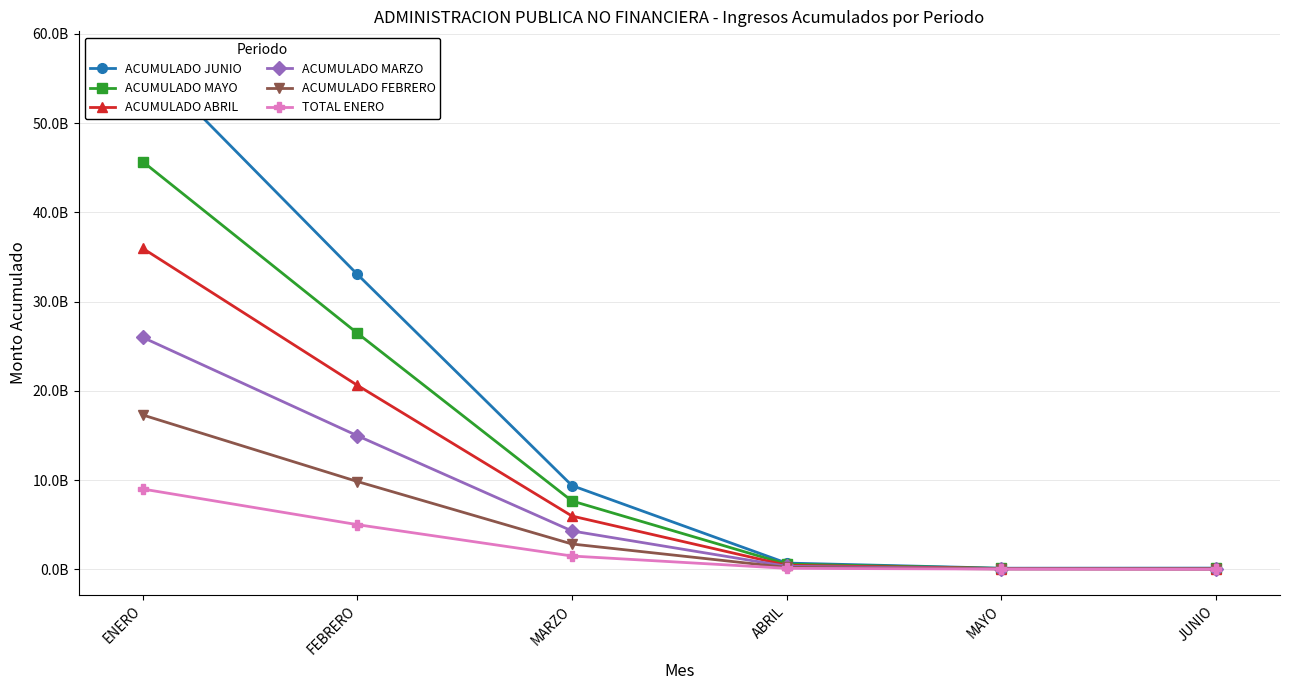

Reading right to left, what are all the values shown in this chart?

ACUMULADO JUNIO: 127768918.8	116093668.3	694481515.3	9377247628.0	33043274513.8	57418047529.9
ACUMULADO MAYO: 84501516.6	94605332.9	573840501.3	7651998169.8	26450650930.8	45670107573.9
ACUMULADO ABRIL: 60825407.7	75611712.6	441931199.1	5962146355.8	20611467964.7	35953757722.7
ACUMULADO MARZO: 42541393.4	55324626.4	329409677.9	4291174696.7	14961011208.1	25976868552.1
ACUMULADO FEBRERO: 14400421.5	35637208.7	205609214.1	2829659706.9	9831128817.4	17286429050.2
TOTAL ENERO: 0.0	18731378.3	102764801.3	1482247514.8	4997411136.9	8988935603.2